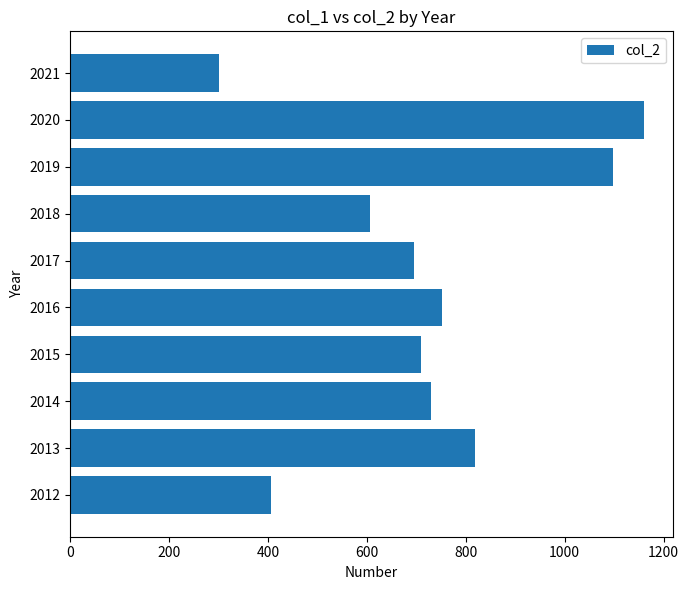

Which category has the lowest value across all series?

2021